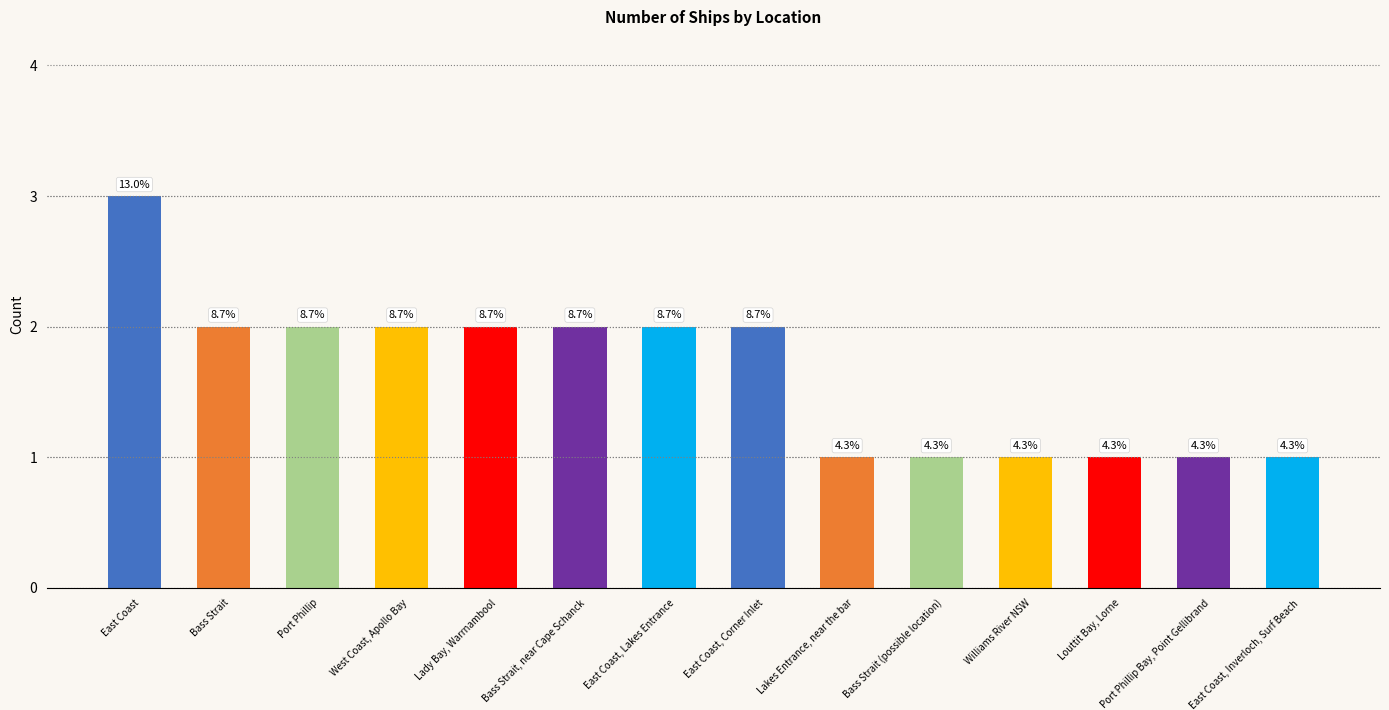

What is the ratio of the value at Williams River NSW to the value at Bass Strait?

0.5